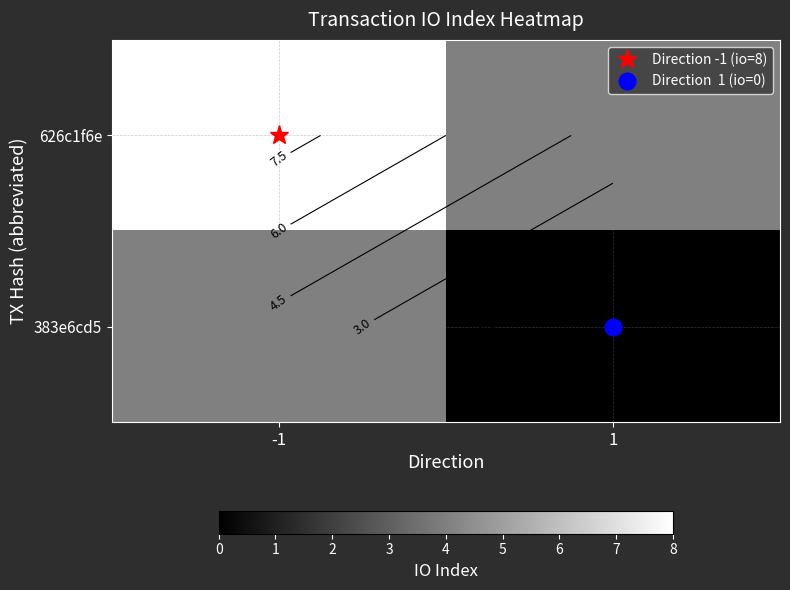

What is the approximate value of 626c1f6e at 1?

4